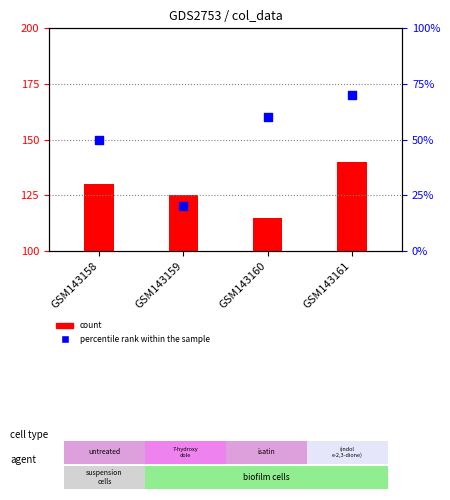

Between GSM143161 and GSM143158, which is larger?

GSM143161